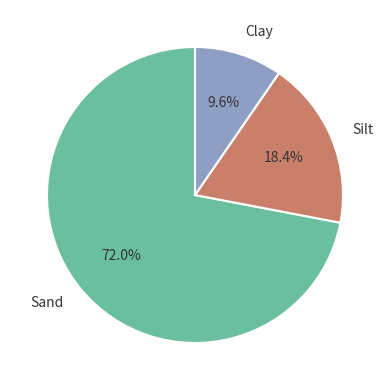

How many segments does this pie chart have?

3